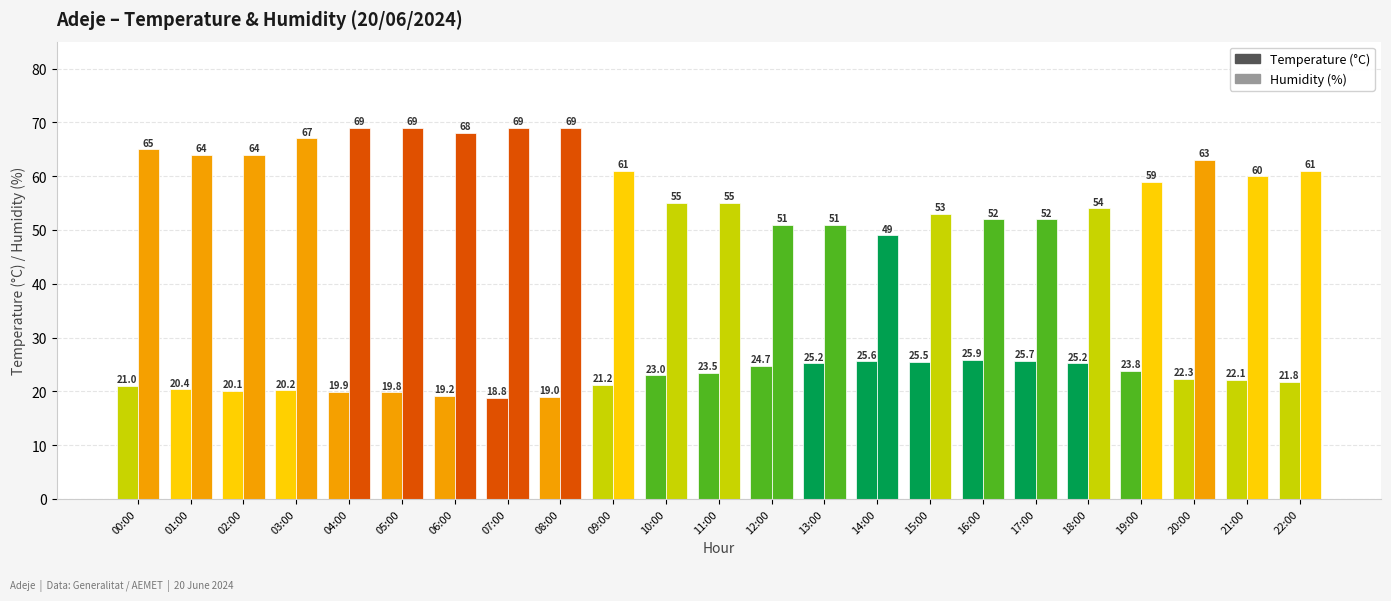

Which has a higher value, 13:00 or 07:00?

13:00